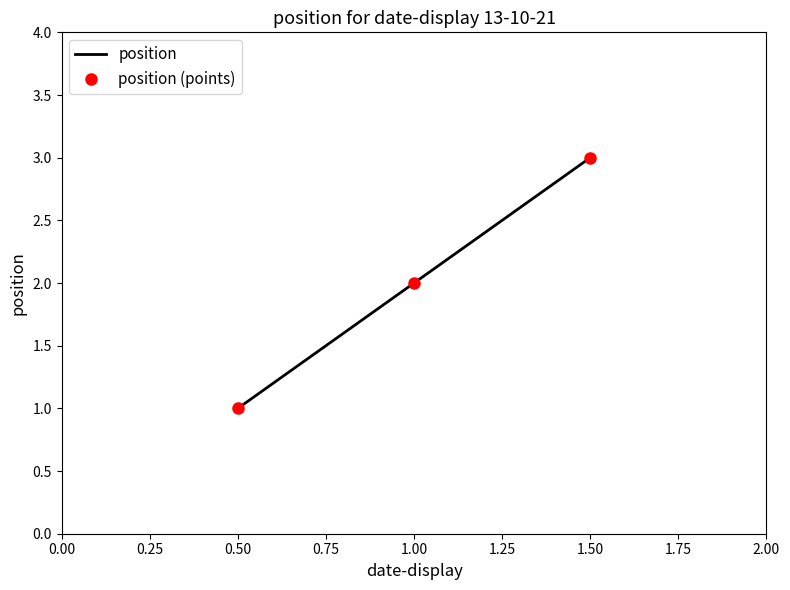

Reading right to left, transcribe all the data shown in this chart.

position: 3	2	1
position (points): 3	2	1